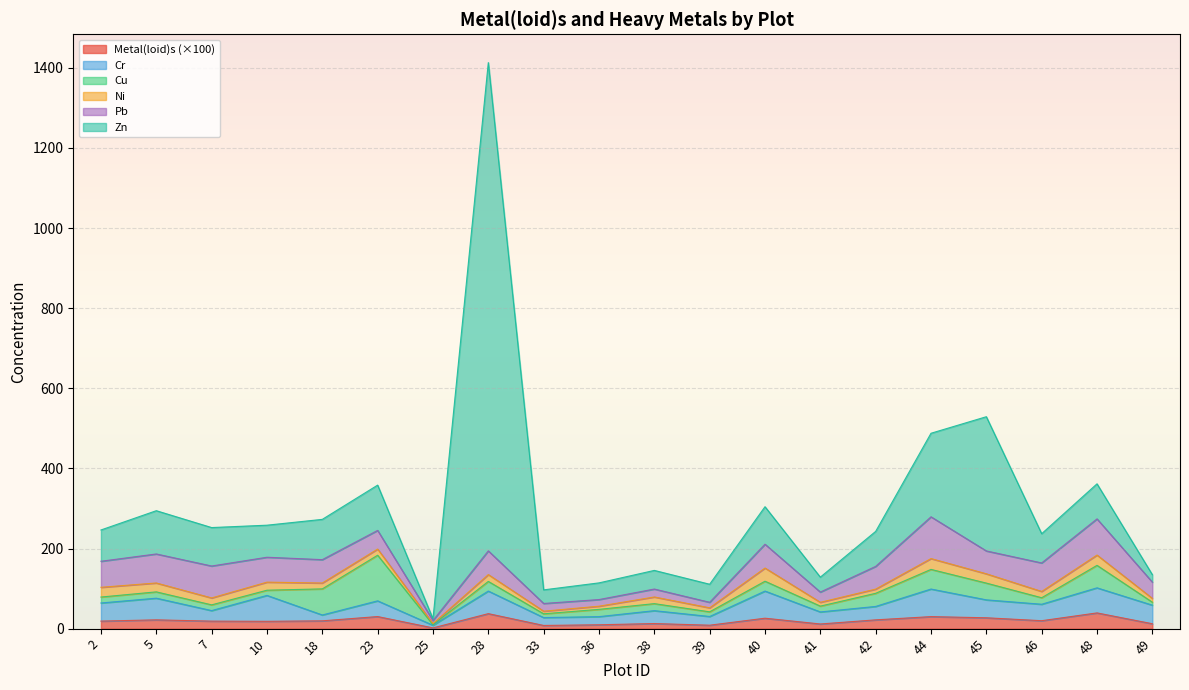

How many data points in Zn are less than 87?

10